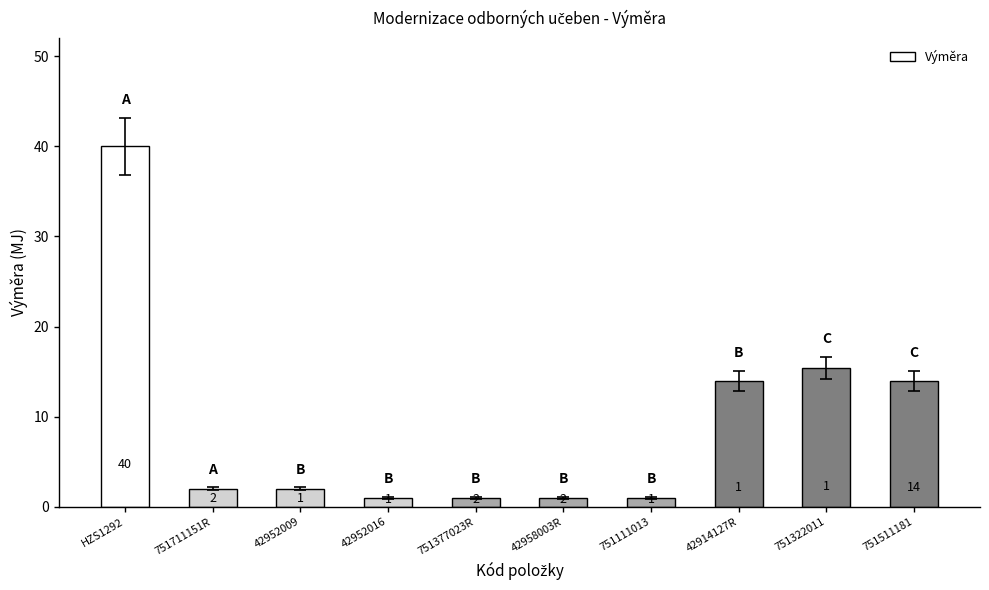

What is the label of the 6th bar from the left?

42958003R